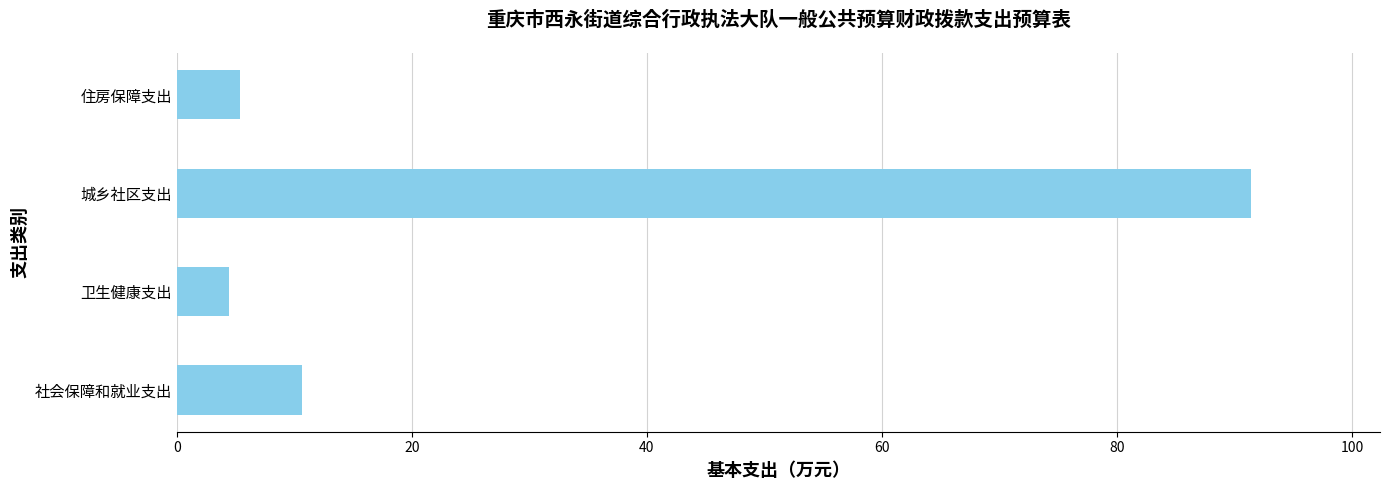

What is the sum of all values?

111.9